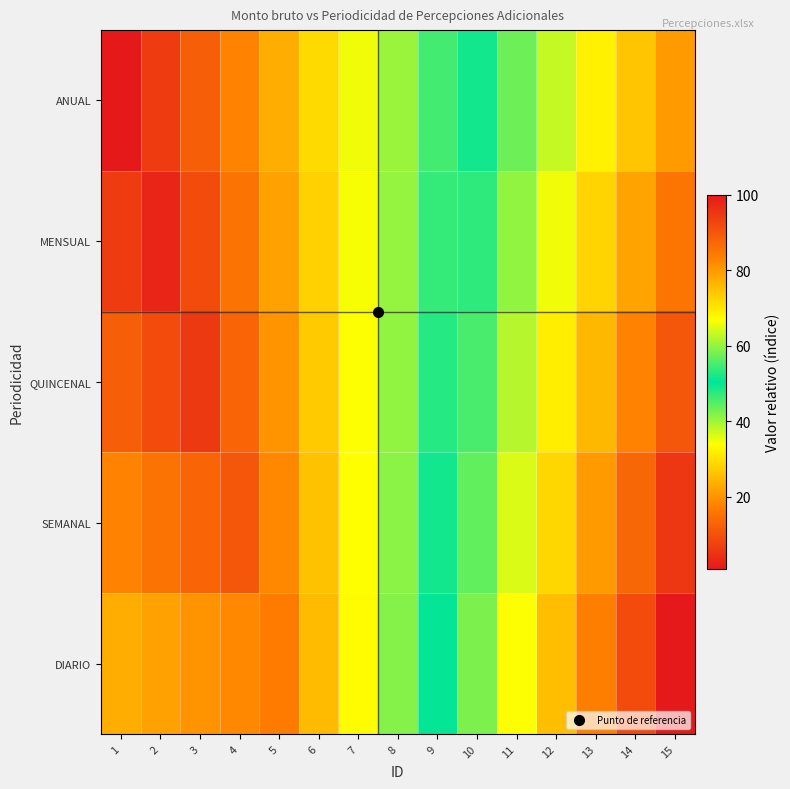

Which has a higher value, 2 or 1?

2